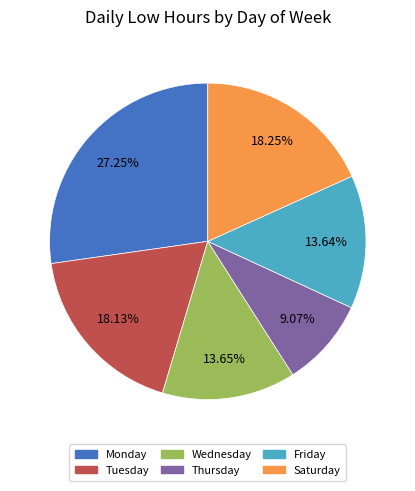

Does any single category account for the majority?

No